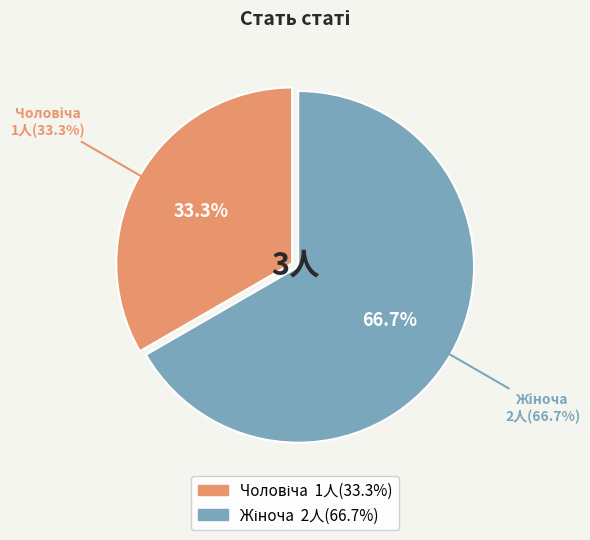

Does Жіноча represent more than half of the total?

Yes